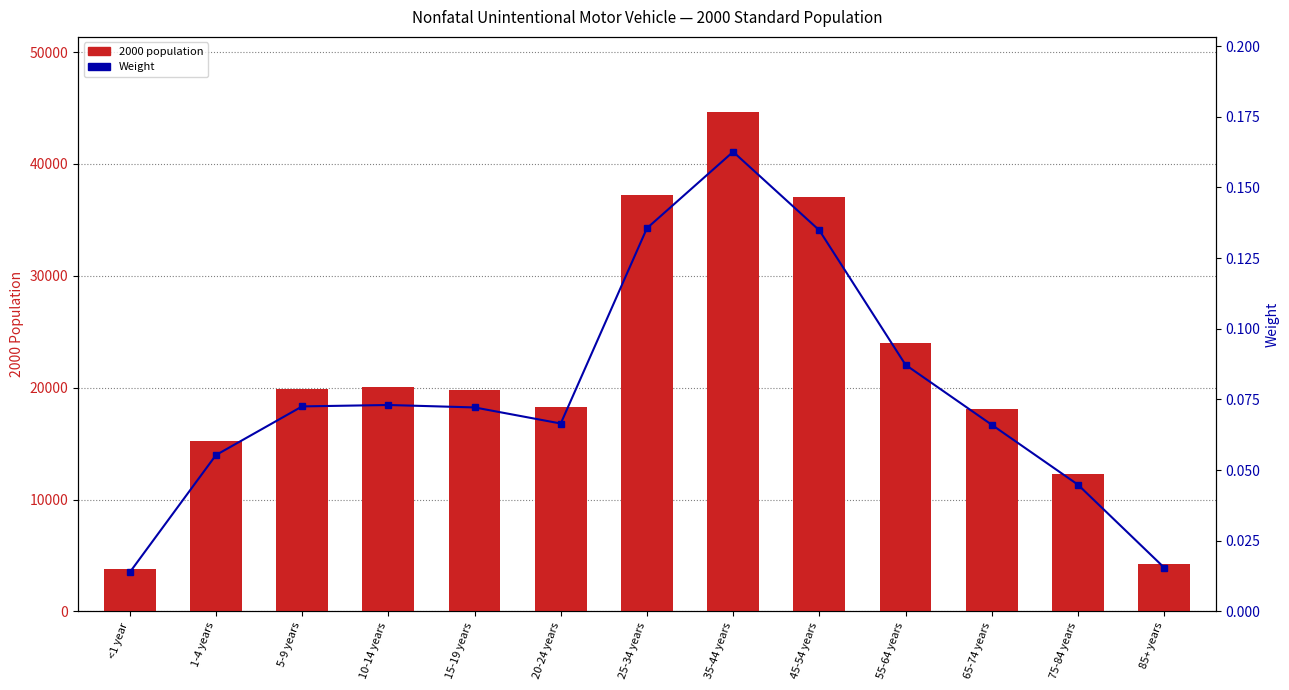

How many distinct data groups are displayed?

2